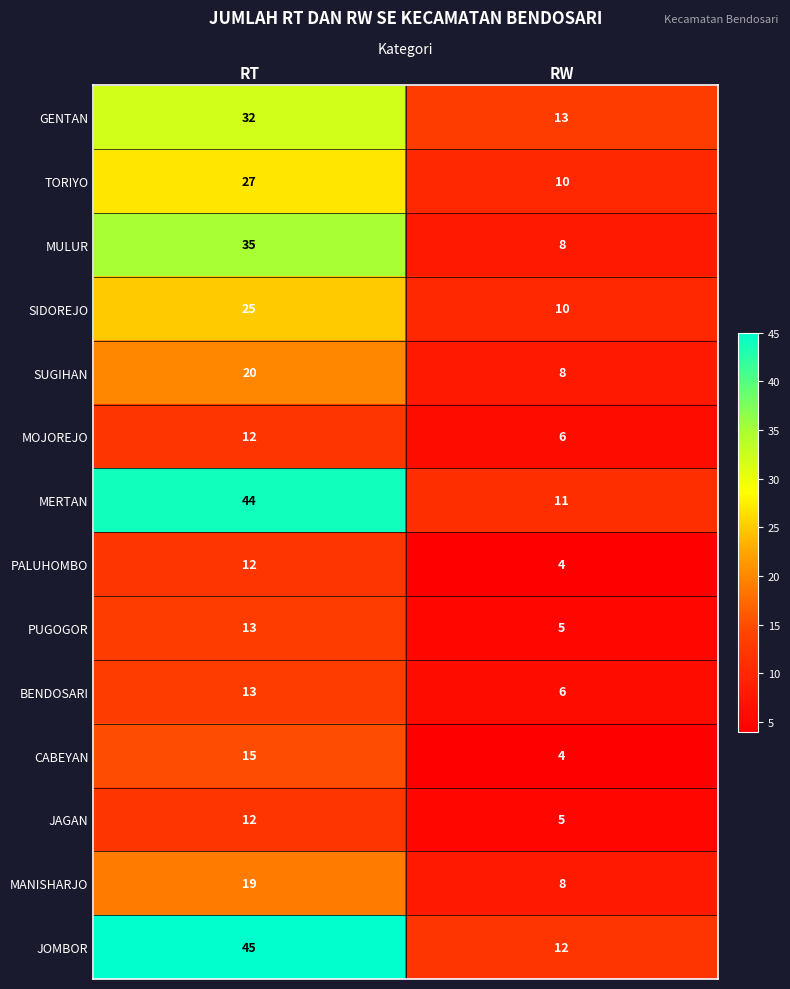

Reading left to right, transcribe all the data shown in this chart.

GENTAN: 32	13
TORIYO: 27	10
MULUR: 35	8
SIDOREJO: 25	10
SUGIHAN: 20	8
MOJOREJO: 12	6
MERTAN: 44	11
PALUHOMBO: 12	4
PUGOGOR: 13	5
BENDOSARI: 13	6
CABEYAN: 15	4
JAGAN: 12	5
MANISHARJO: 19	8
JOMBOR: 45	12